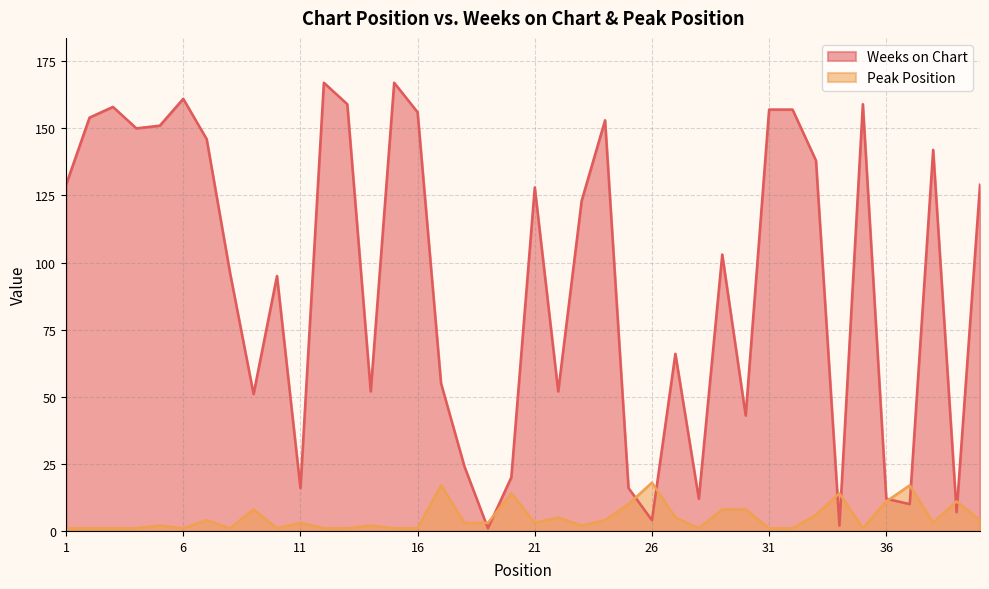

What are all the series names shown in the legend?

Weeks on Chart, Peak Position